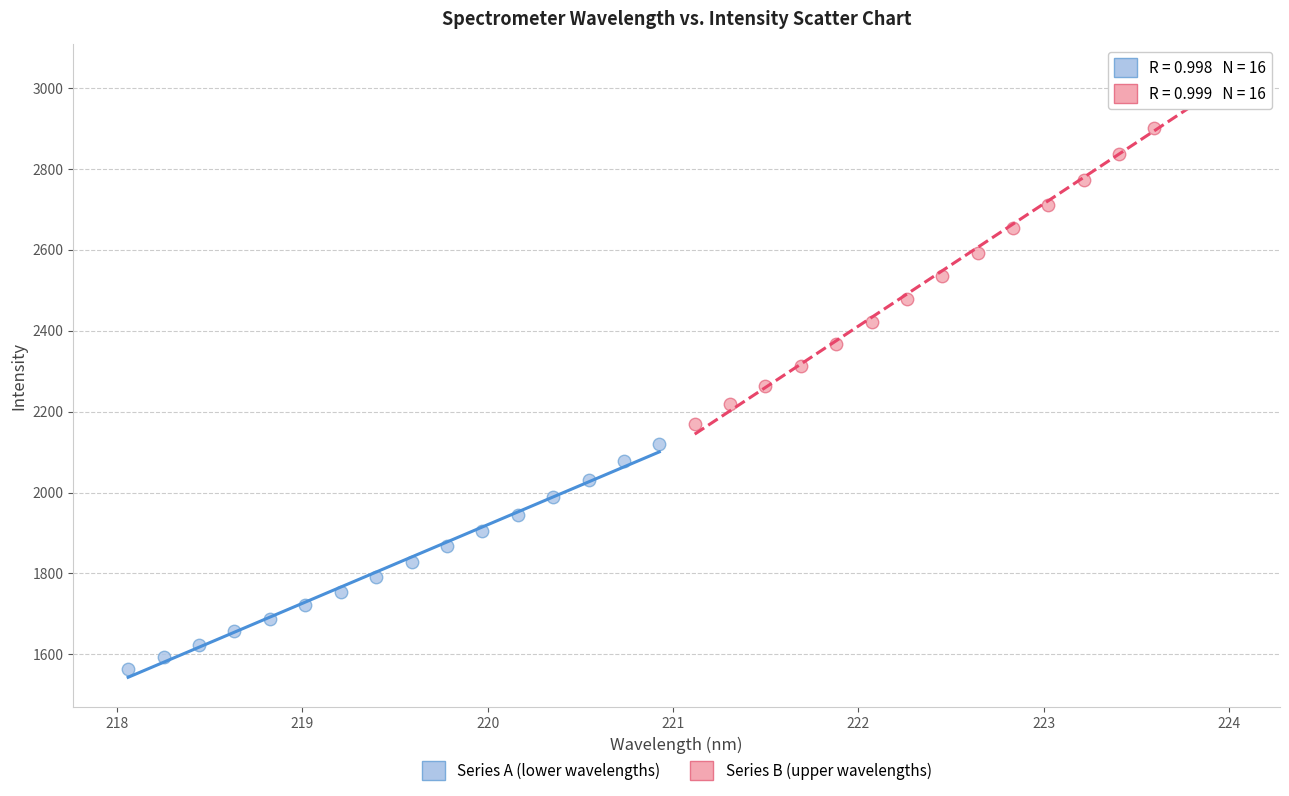

Which series contains the highest Y value?

Series B (upper wavelengths)